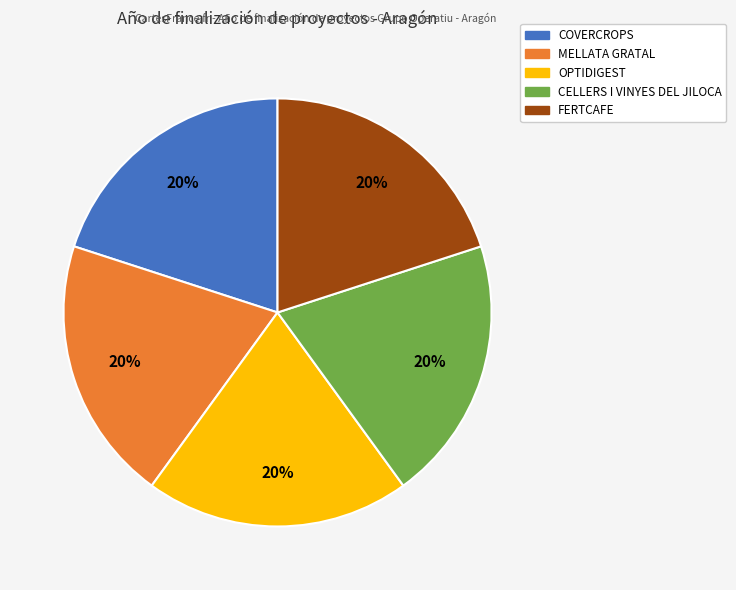

To the nearest percent, what is the combined percentage of OPTIDIGEST and CELLERS I VINYES DEL JILOCA?

40%